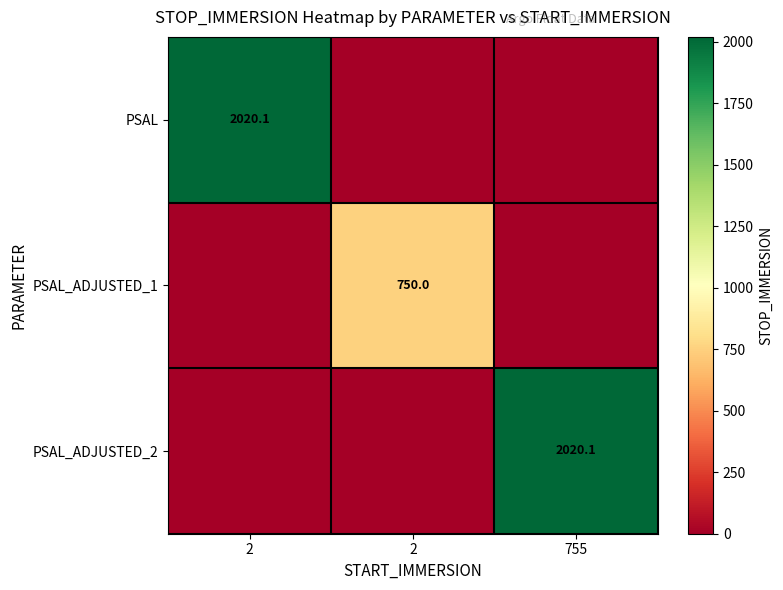

Rank the series at 2 from lowest to highest value.

PSAL_ADJUSTED_1, PSAL_ADJUSTED_2, PSAL